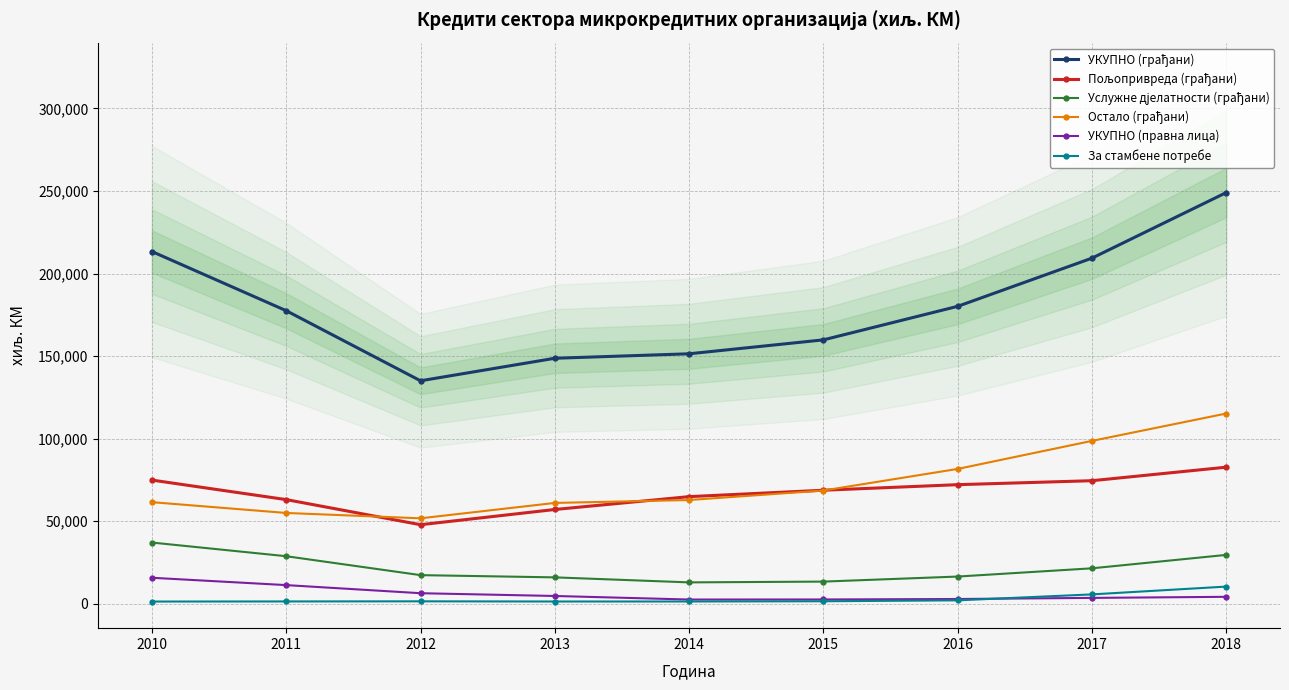

What are all the series names shown in the legend?

УКУПНО (грађани), Пољопривреда (грађани), Услужне дјелатности (грађани), Остало (грађани), УКУПНО (правна лица), За стамбене потребе